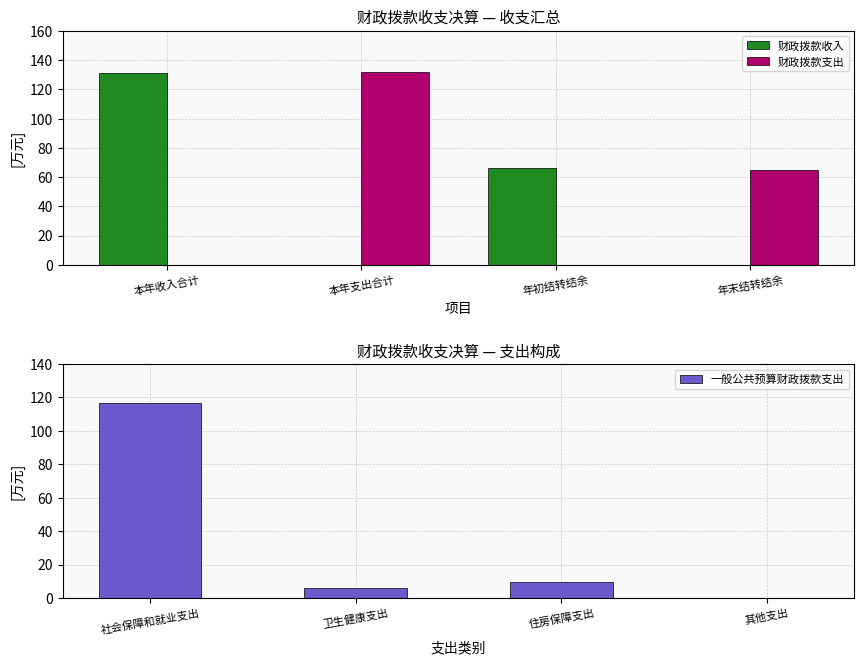

What is the highest value of the 财政拨款支出 series?

132.0